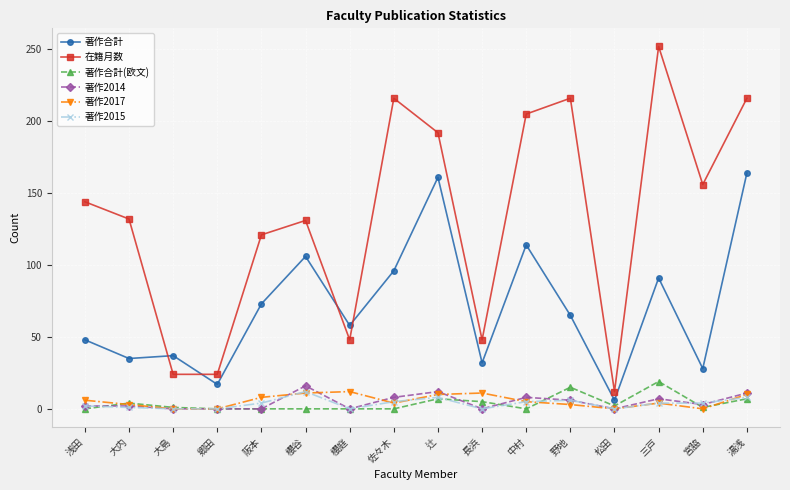

At how many categories does at least one series exceed 51?

12